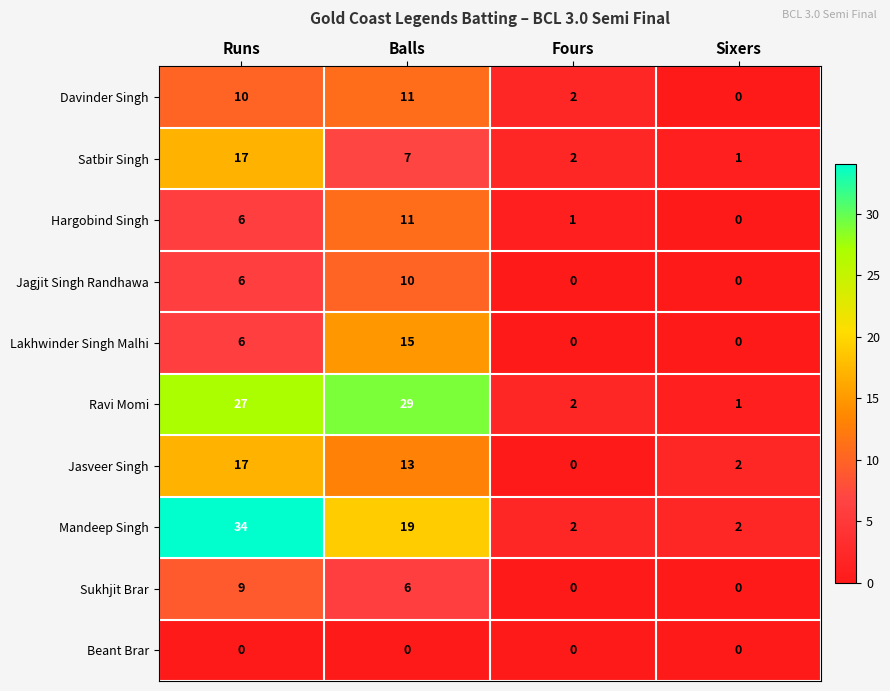

The value of Satbir Singh at Fours is 2. True or false?

True